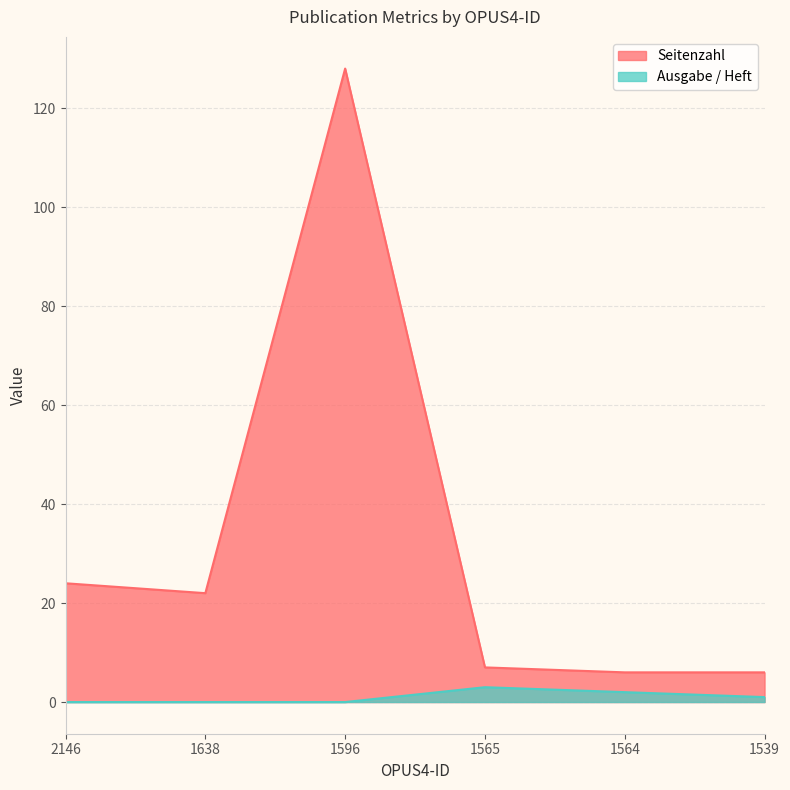

Where does the Seitenzahl series first go above 22?

2146